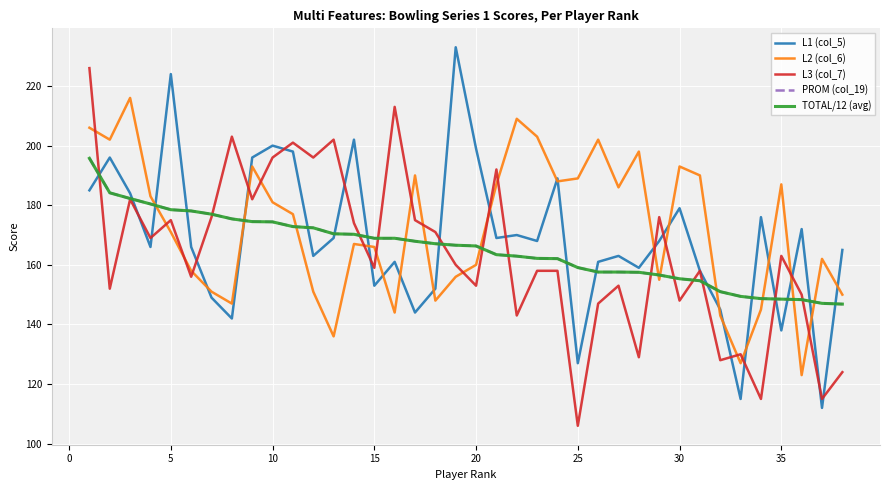

After their last crossing, which series has the higher values: L1 (col_5) or PROM (col_19)?

L1 (col_5)